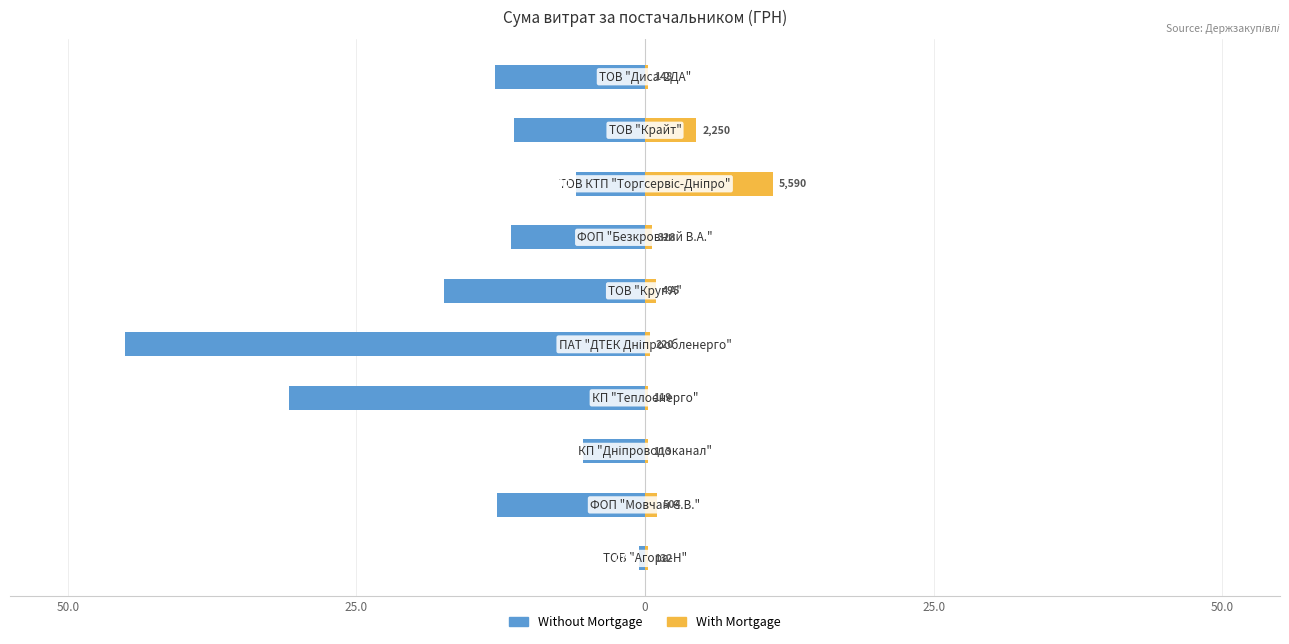

Is the value of With Mortgage at 50.0 greater than the value of Without Mortgage at 25.0?

Yes